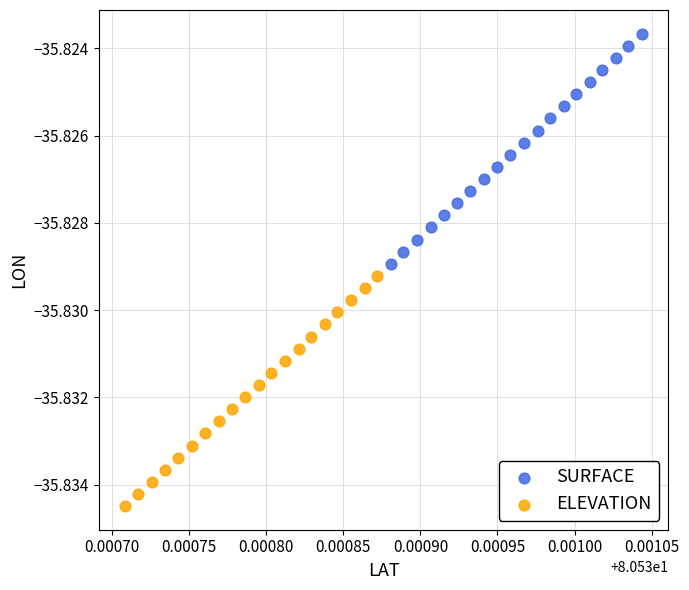

Which series has the largest Y range (max minus min)?

SURFACE